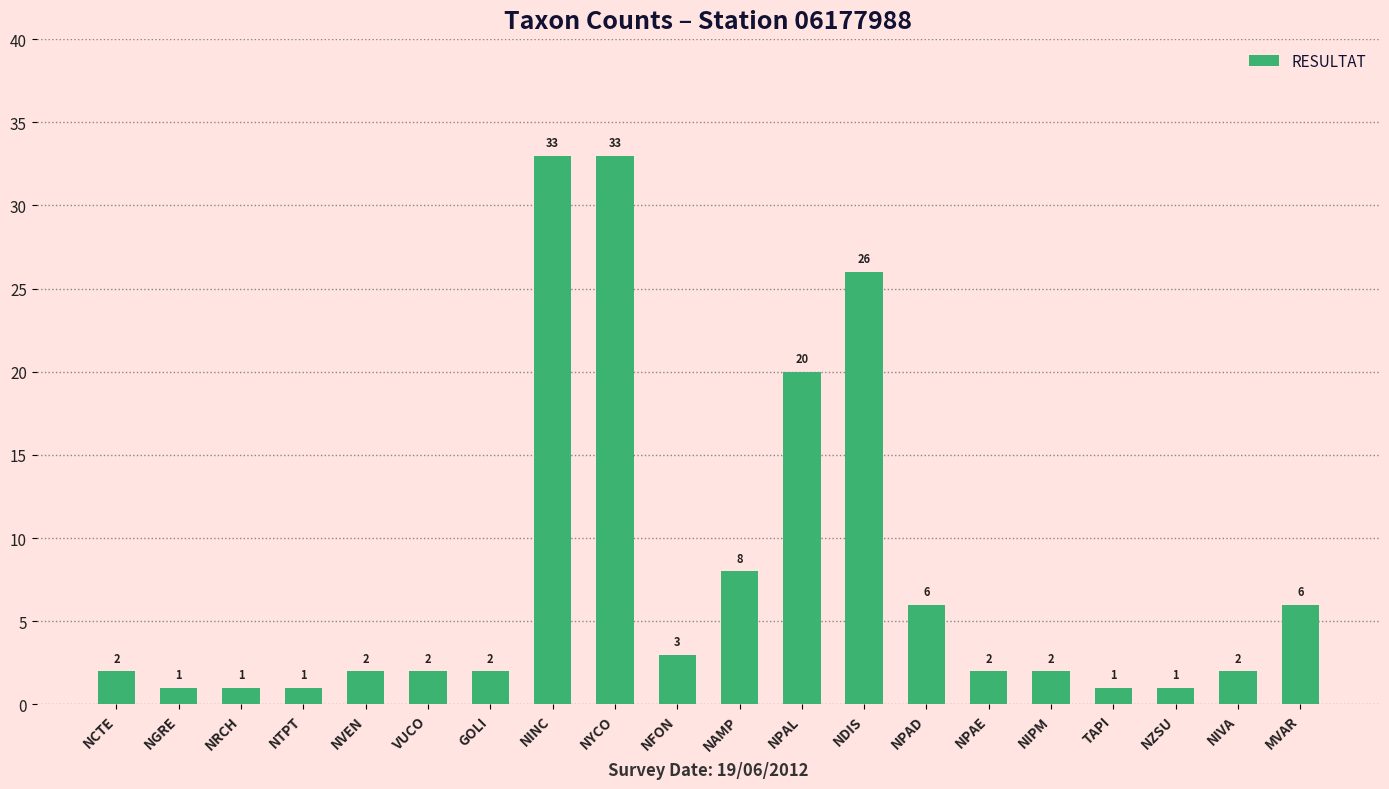

True or false: the data shows 20 at NPAL.

True